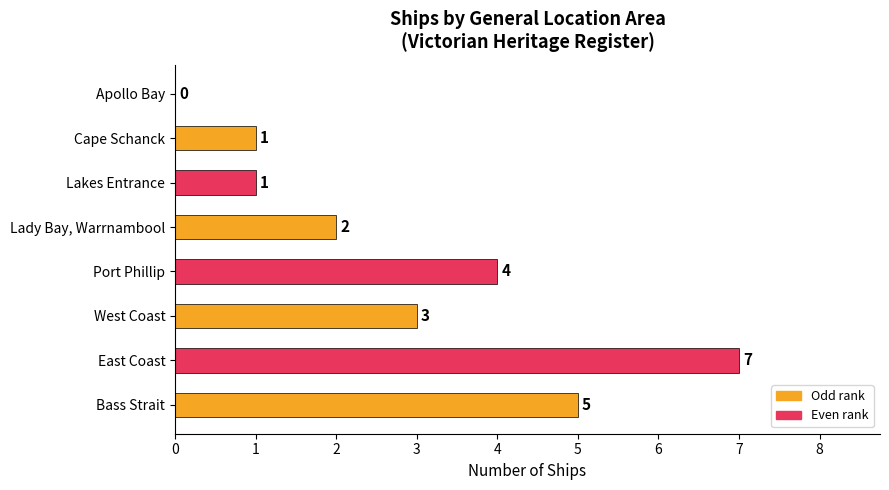

What is the sum of all values?

23